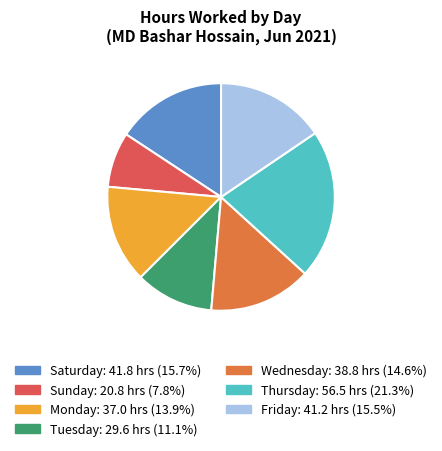

Does any single category account for the majority?

No